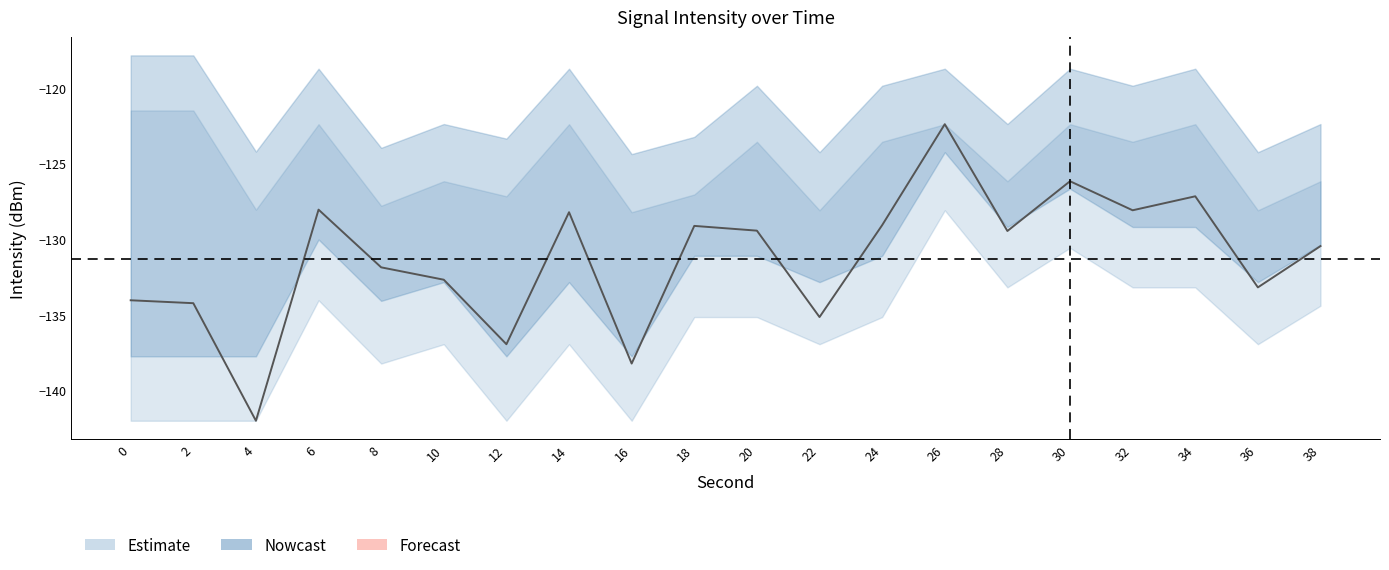

Where does the data first go above -129?

6